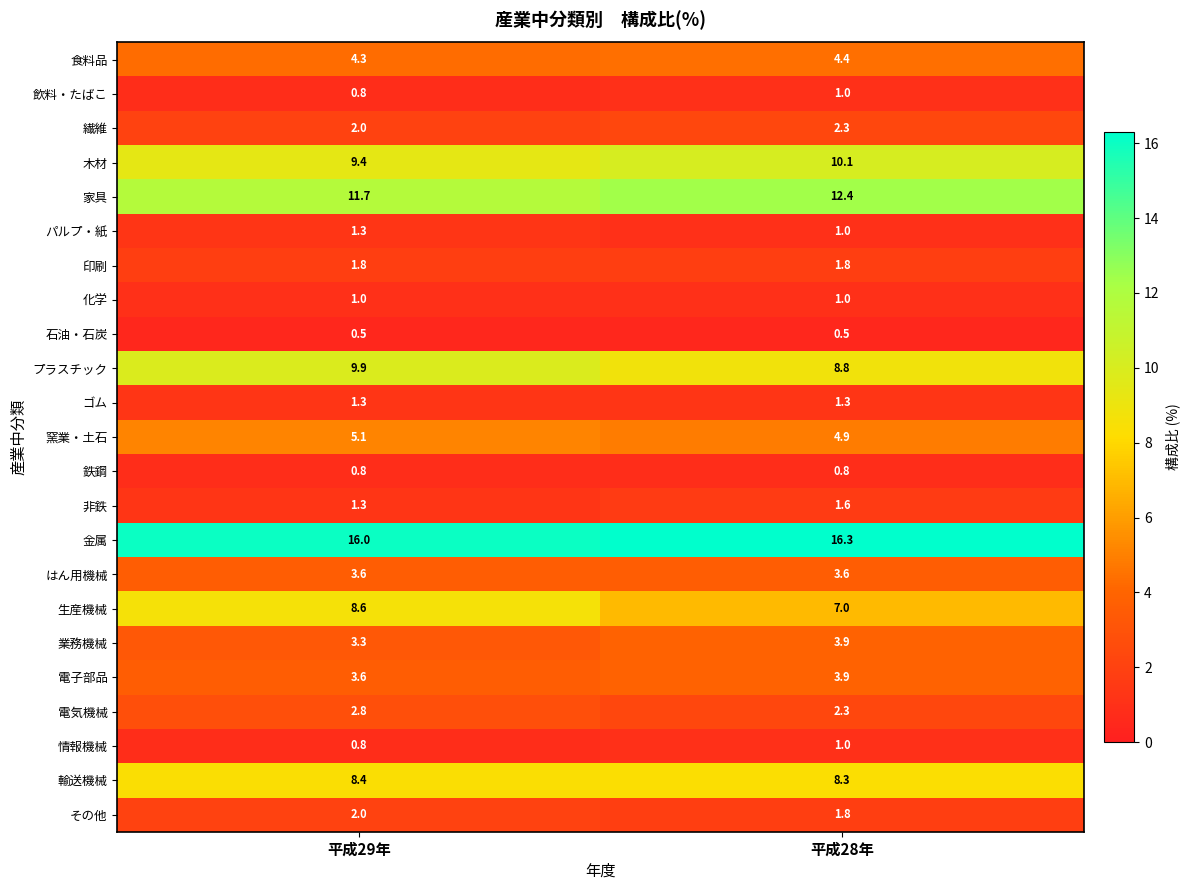

Is it true that 生産機械 equals 12.7 at 平成29年?

False